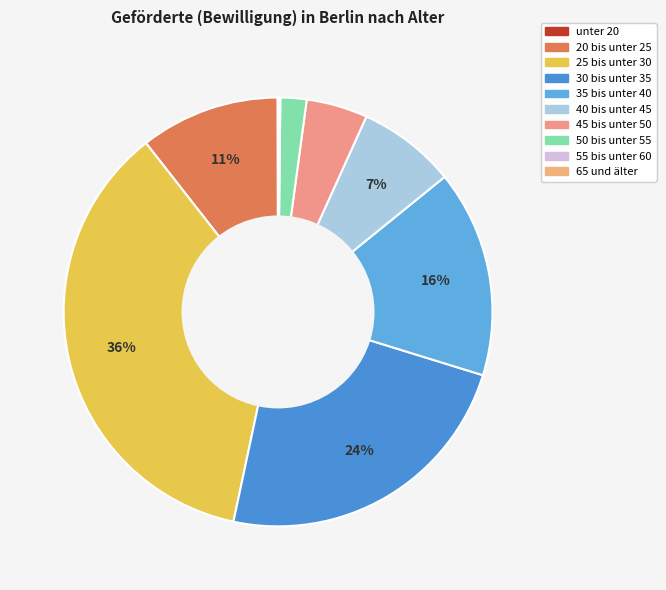

Count the number of slices in the pie.

10